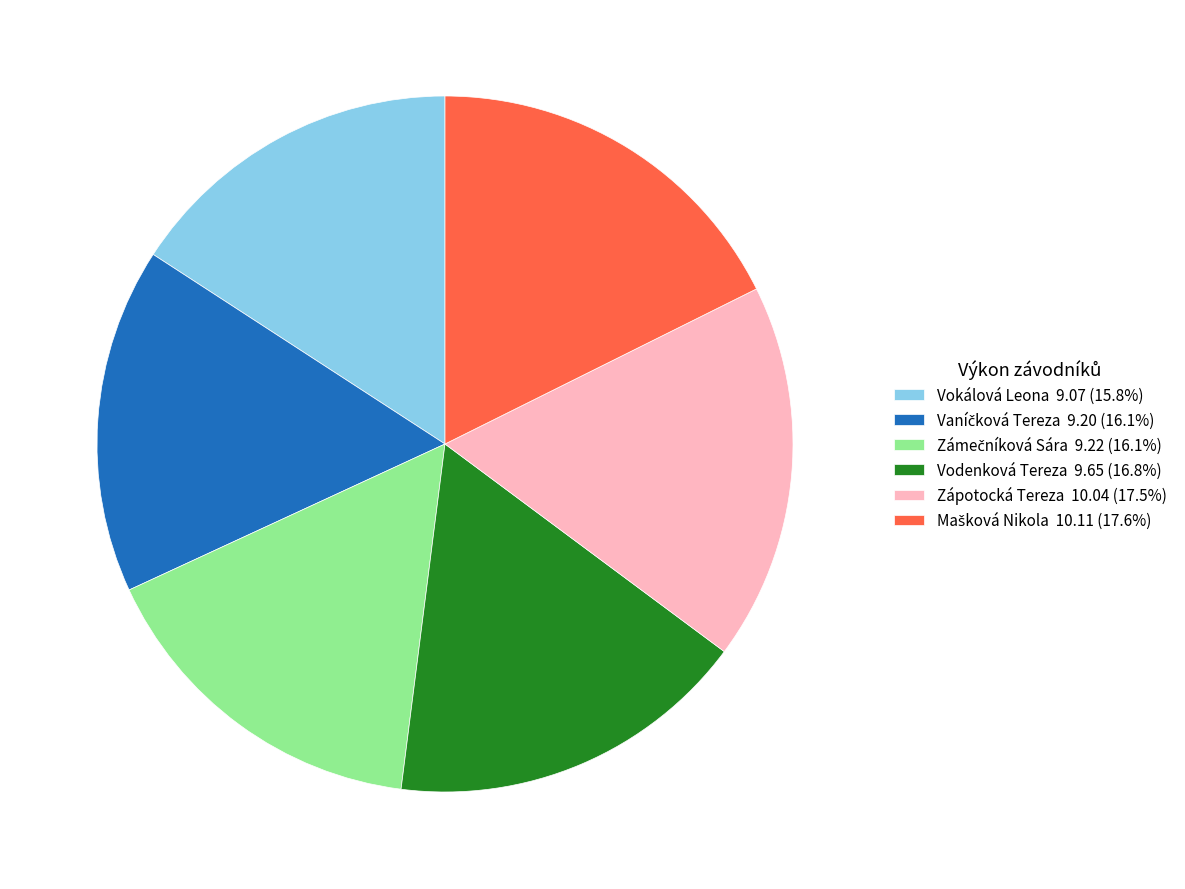

Combined, do Vodenková Tereza and Zápotocká Tereza account for over 50%?

No